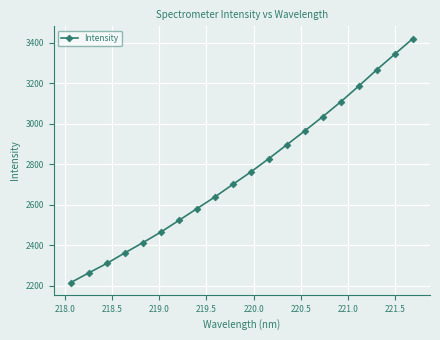

What is the value of the 16th point from the left?

3109.7